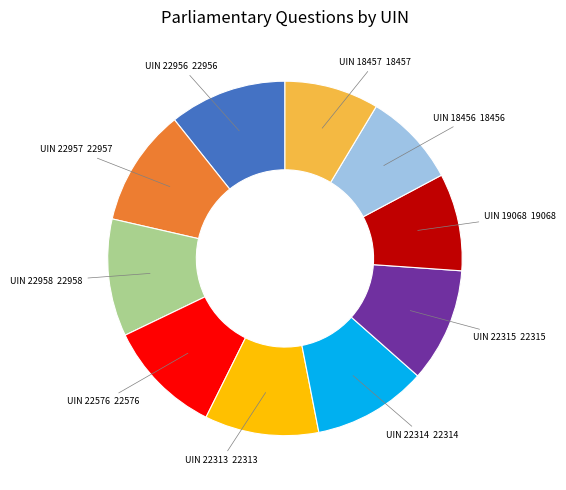

Is there any slice that represents more than half of the pie?

No